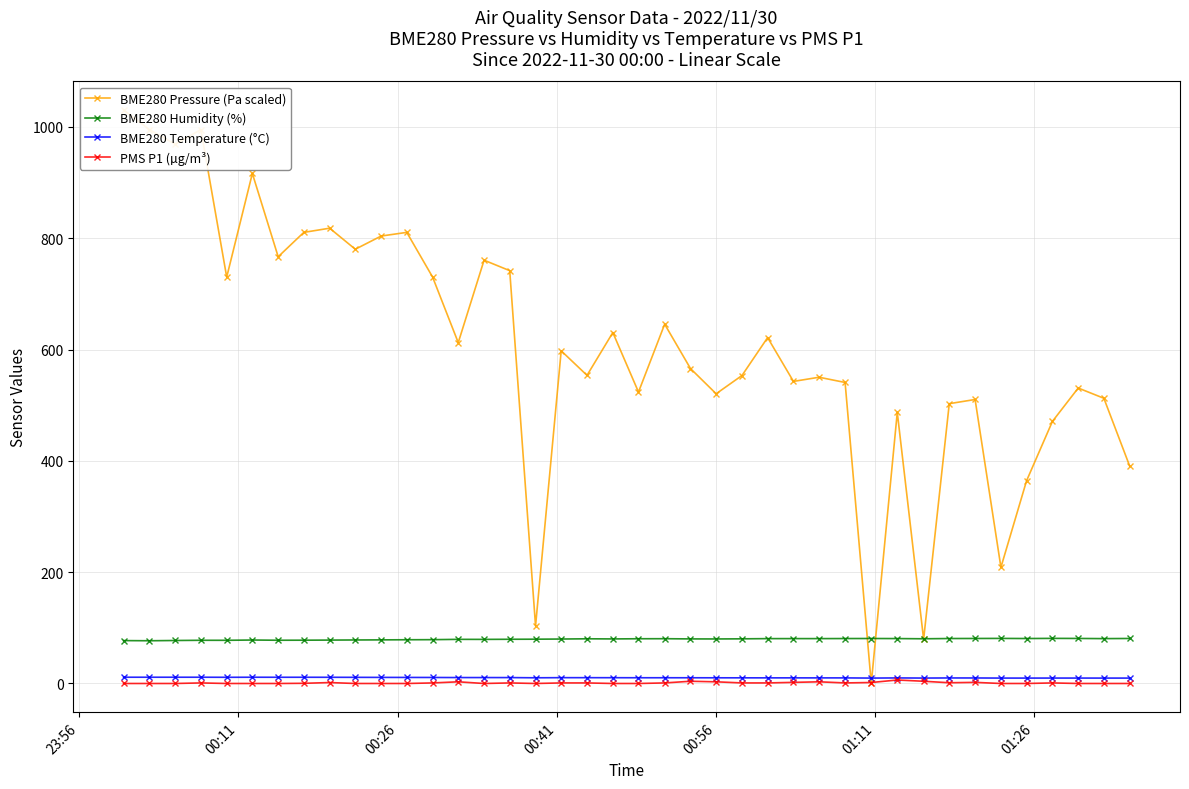

True or false: BME280 Temperature (°C) and BME280 Humidity (%) intersect in this chart.

False